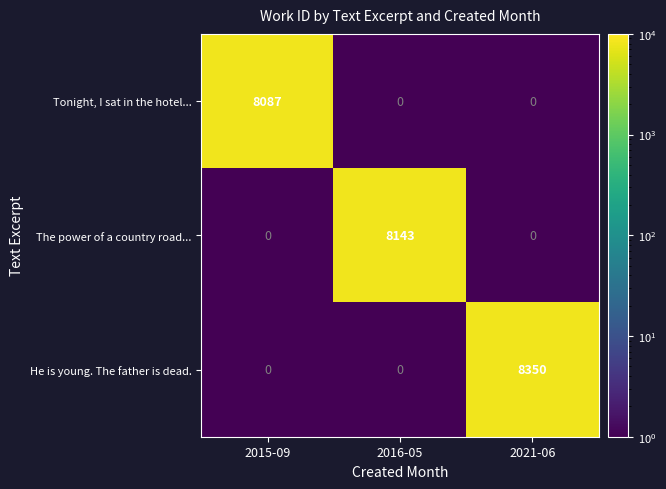

Between 2015-09 and 2016-05, which series saw the biggest shift?

The power of a country road...